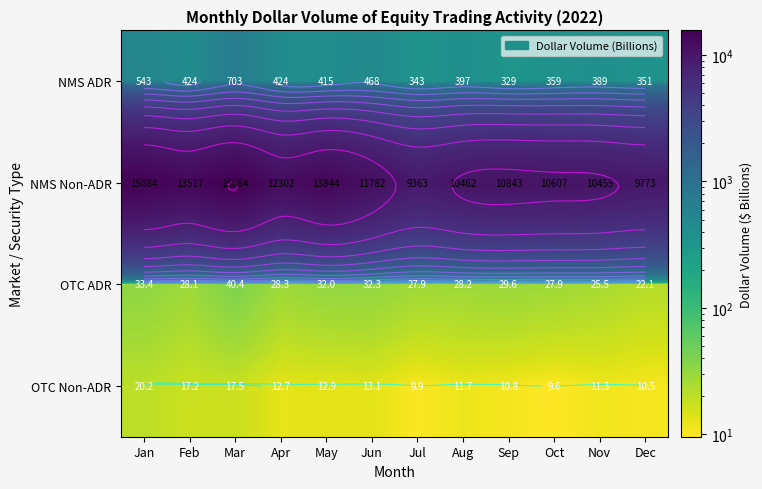

What is the approximate value of OTC ADR at Mar?

40.4